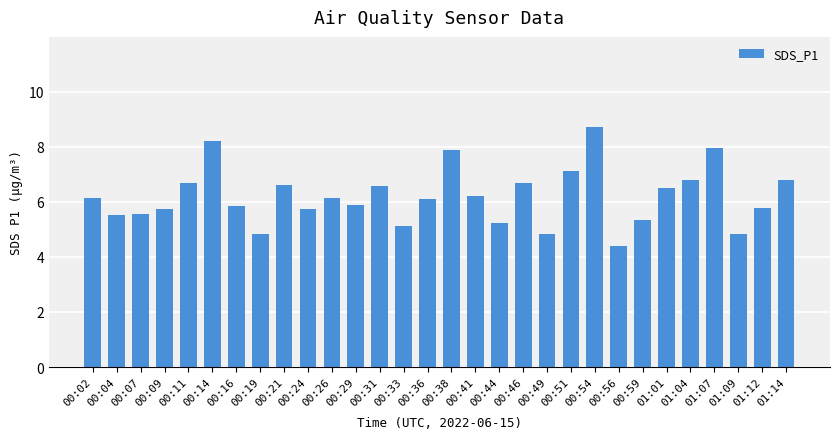

How many data points are less than 6?

14